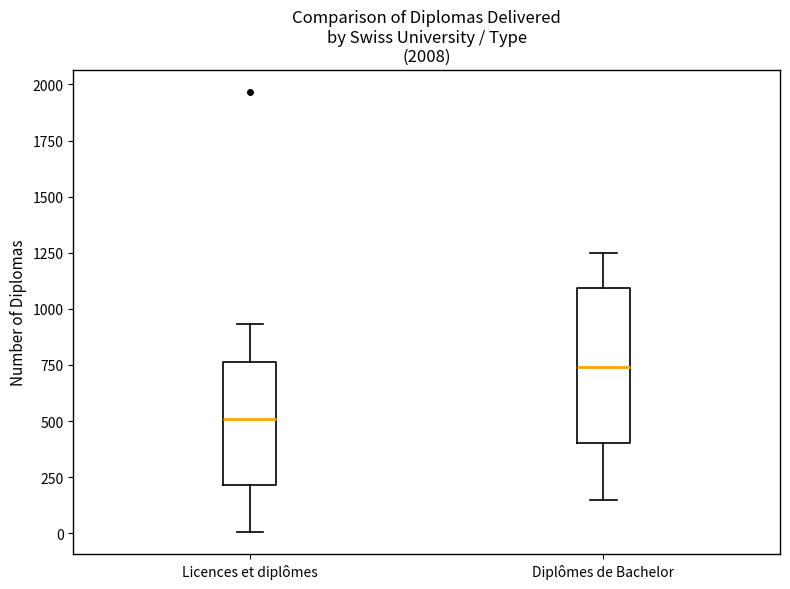

Reading left to right, transcribe this box plot: for each box, give where its median line is, the range the box spans, and where its two whiskers end, as read against the y-axis. The values are not printed on the chart, so give them approximately, as read against the axis.

Licences et diplômes: median 500, box 200 to 750, whiskers 0 to 950
Diplômes de Bachelor: median 750, box 400 to 1100, whiskers 150 to 1250